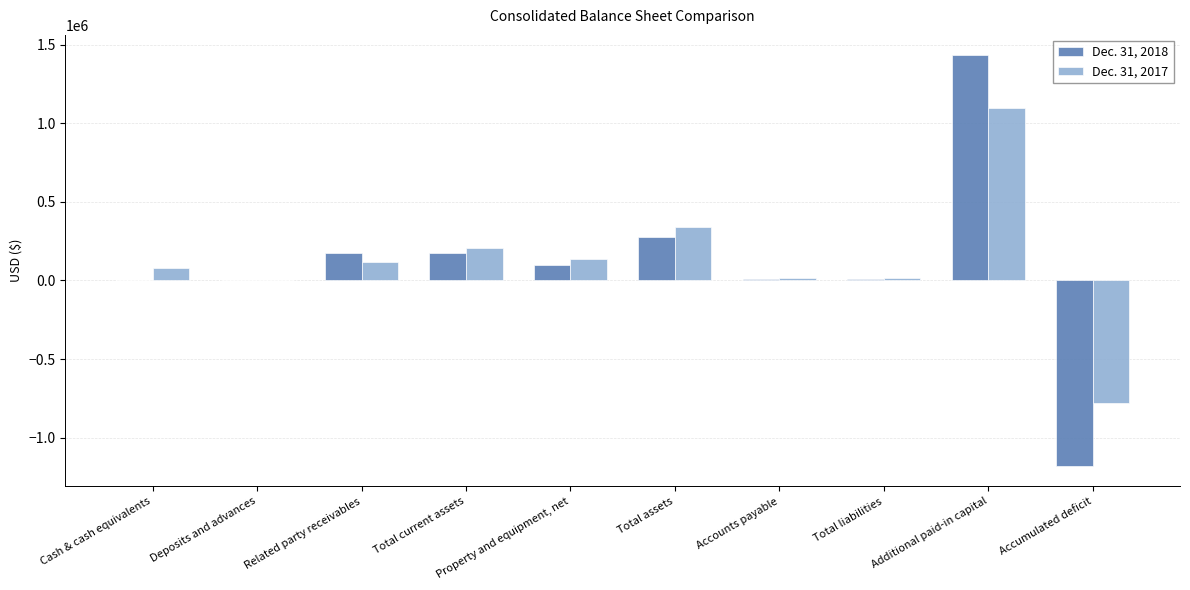

What is the sum of the Dec. 31, 2018 values at Cash & cash equivalents and Deposits and advances?

4939